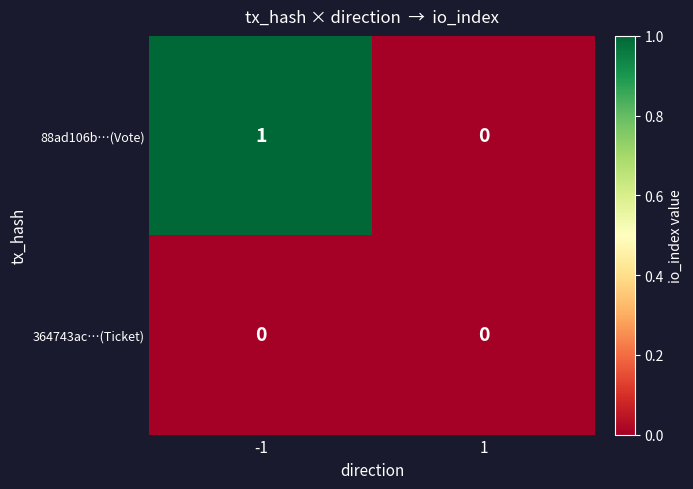

Is it true that 88ad106b…(Vote) equals 1 at -1?

True